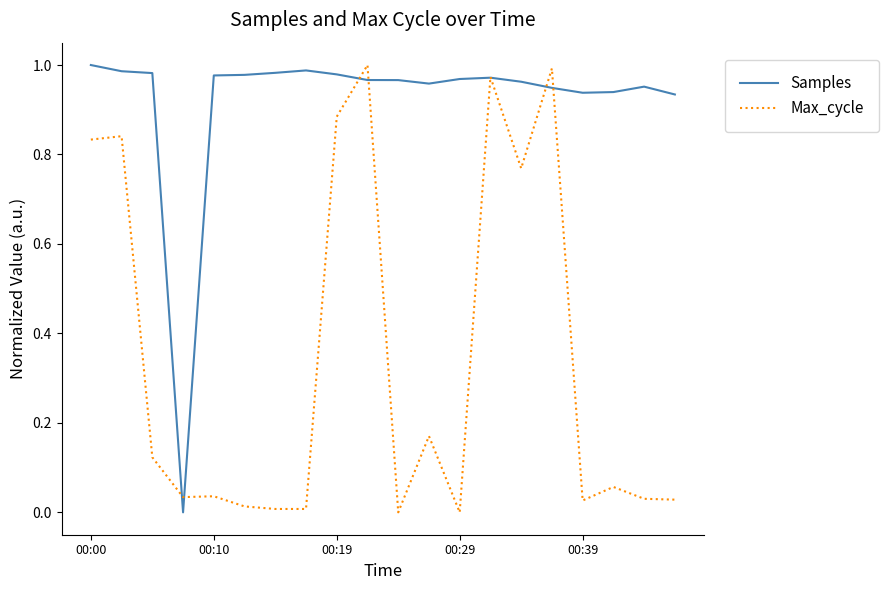

Which series has the largest total across all categories?

Samples